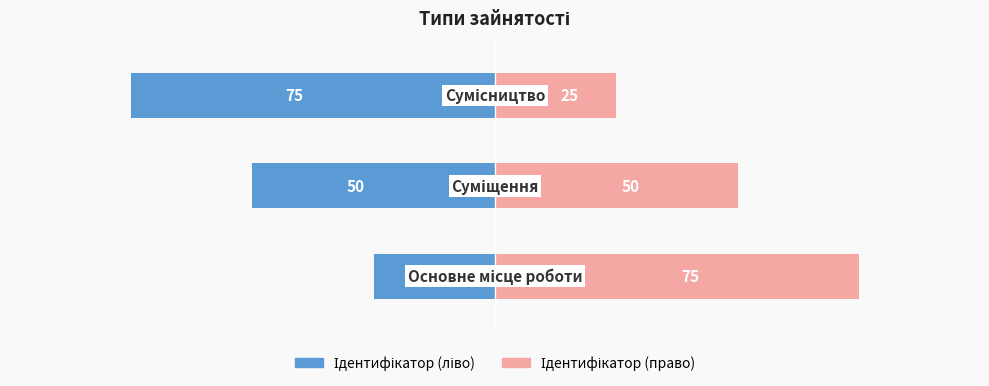

What is the value of the Ідентифікатор (ліво) bar at the 2nd from the left?

-50